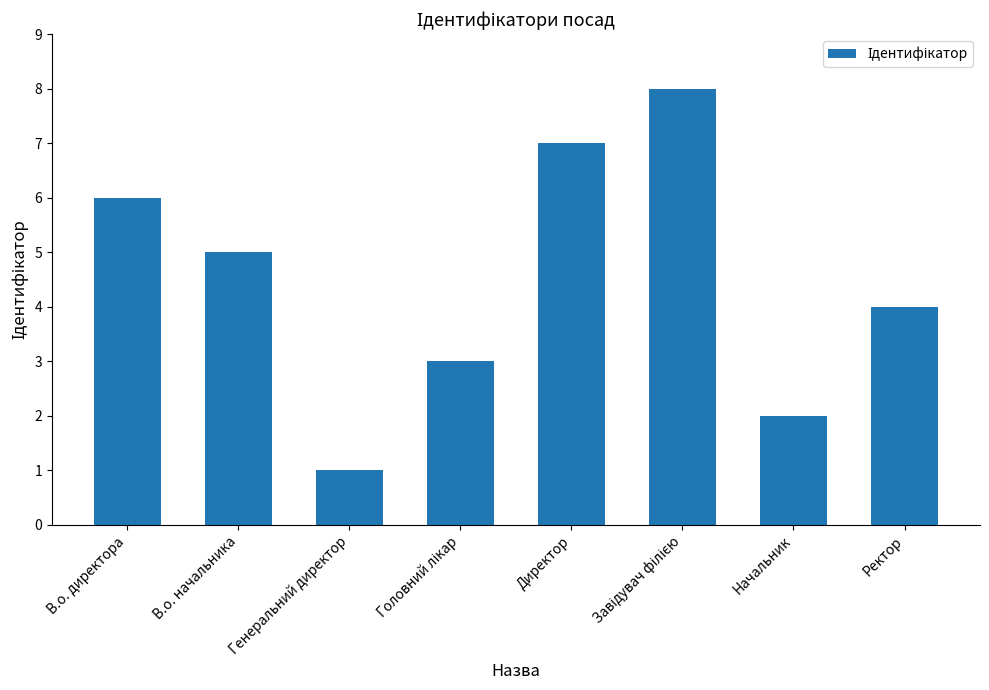

At which category does the chart reach its minimum across all series?

Генеральний директор